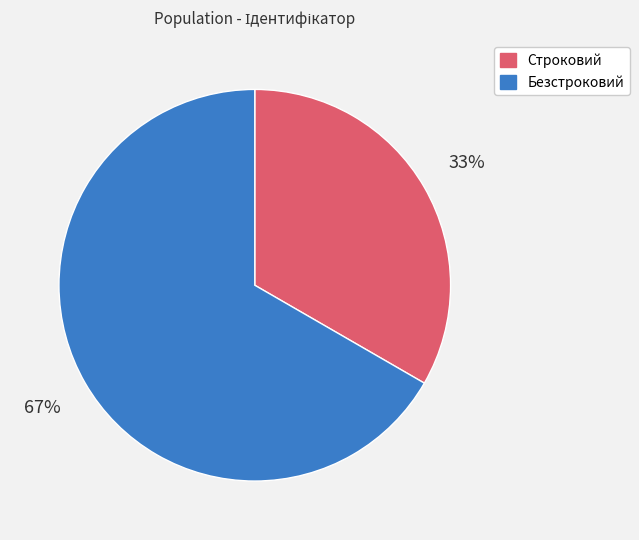

Count the number of slices in the pie.

2